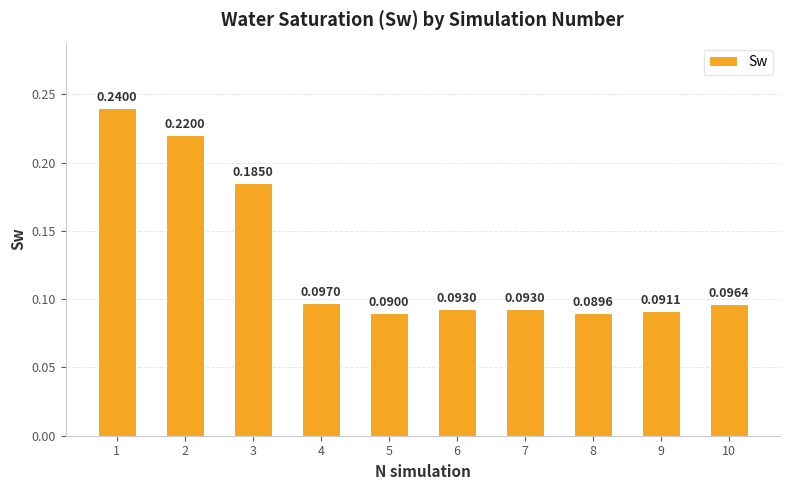

What is the value of the 7th bar from the left?

0.1